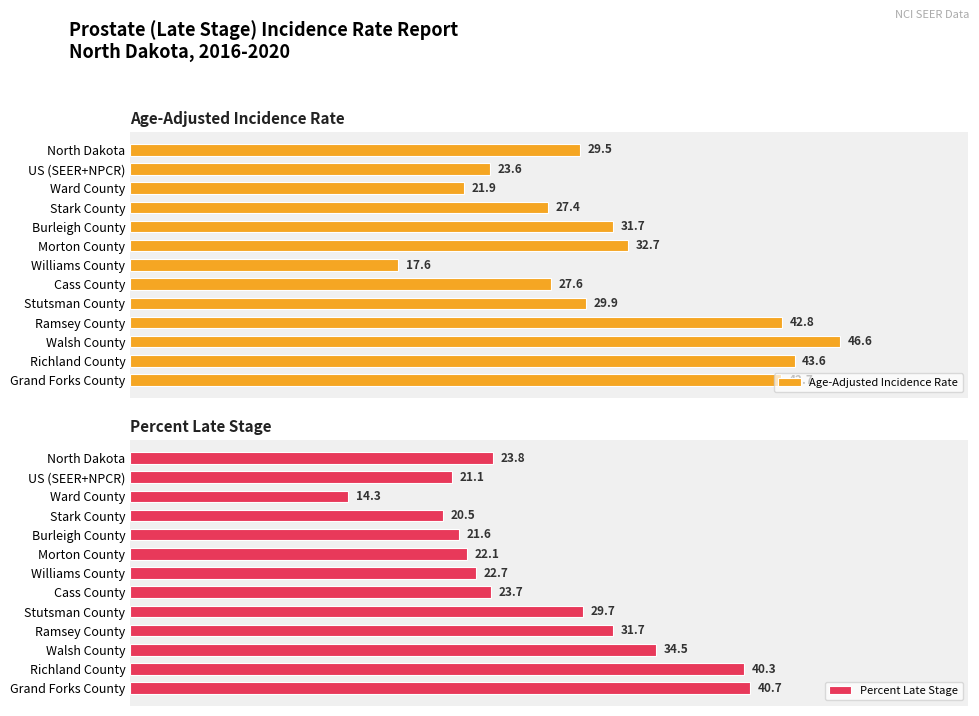

Rank the categories by Age-Adjusted Incidence Rate value from lowest to highest.

Williams County, Ward County, US (SEER+NPCR), Stark County, Cass County, North Dakota, Stutsman County, Burleigh County, Morton County, Grand Forks County, Ramsey County, Richland County, Walsh County